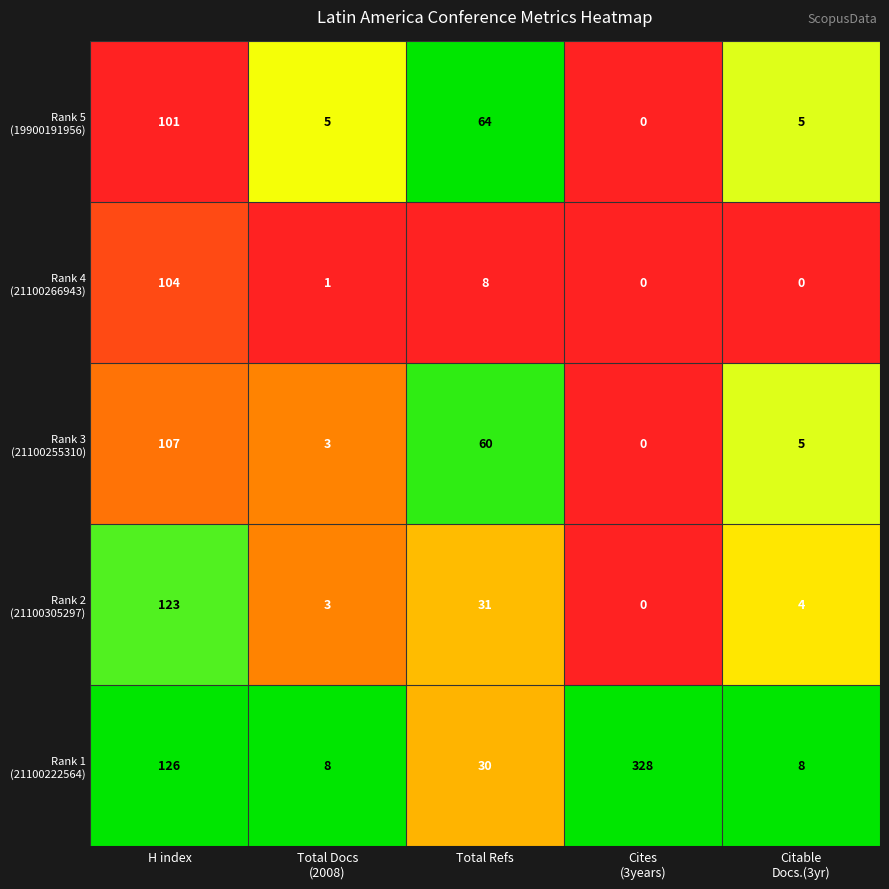

What is the greatest value displayed?

328